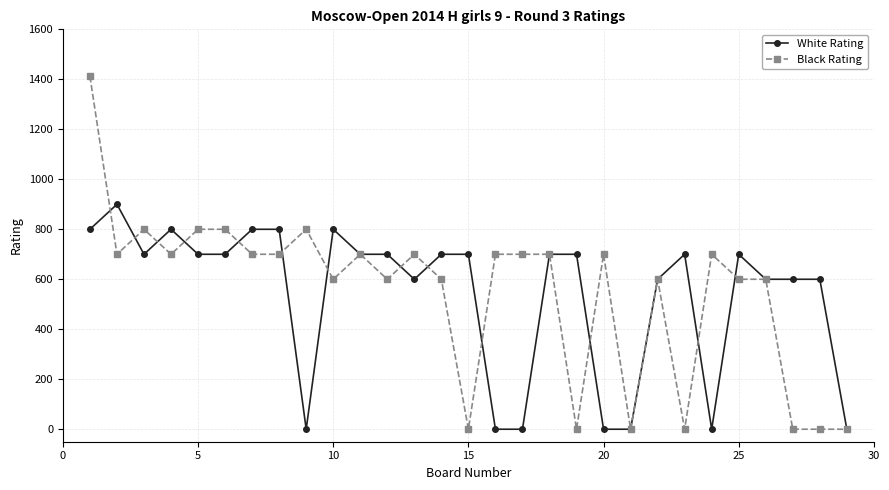

List the series in order of their peak value, lowest first.

White Rating, Black Rating